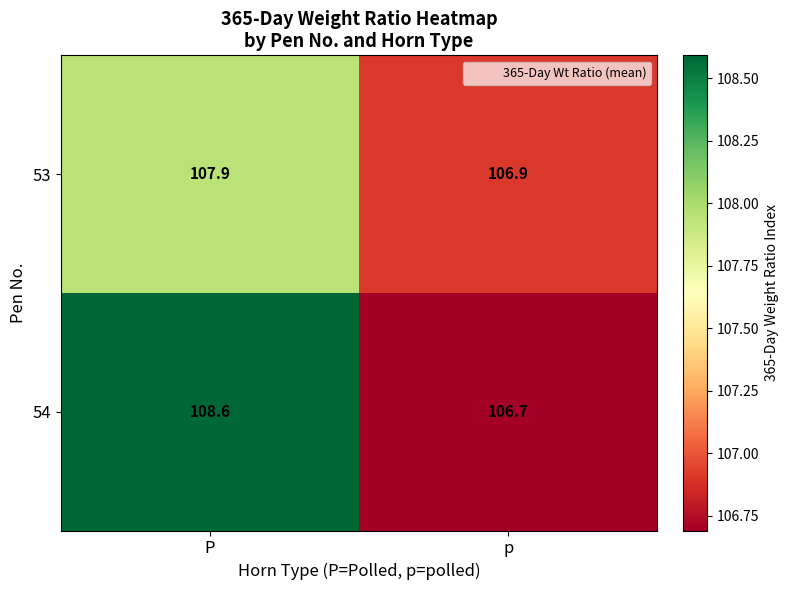

At p, list the series in order from largest to smallest.

53, 54